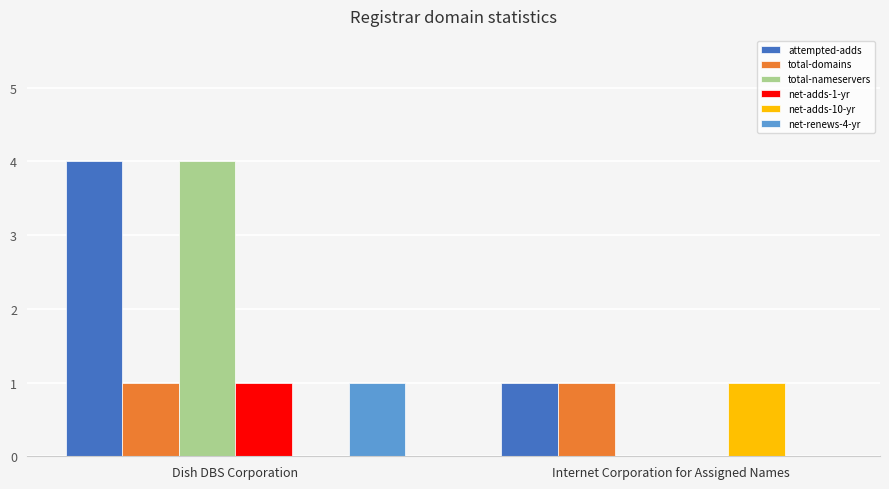

What is the sum of all attempted-adds values?

5